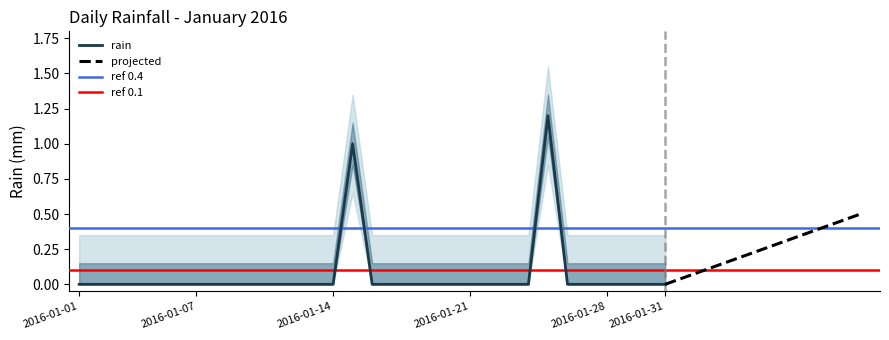

List the labels in order of value, smallest first.

2016-01-01, 2016-01-02, 2016-01-03, 2016-01-04, 2016-01-05, 2016-01-06, 2016-01-07, 2016-01-08, 2016-01-09, 2016-01-10, 2016-01-11, 2016-01-12, 2016-01-13, 2016-01-14, 2016-01-16, 2016-01-17, 2016-01-18, 2016-01-19, 2016-01-20, 2016-01-21, 2016-01-22, 2016-01-23, 2016-01-24, 2016-01-26, 2016-01-27, 2016-01-28, 2016-01-29, 2016-01-30, 2016-01-31, 2016-01-15, 2016-01-25